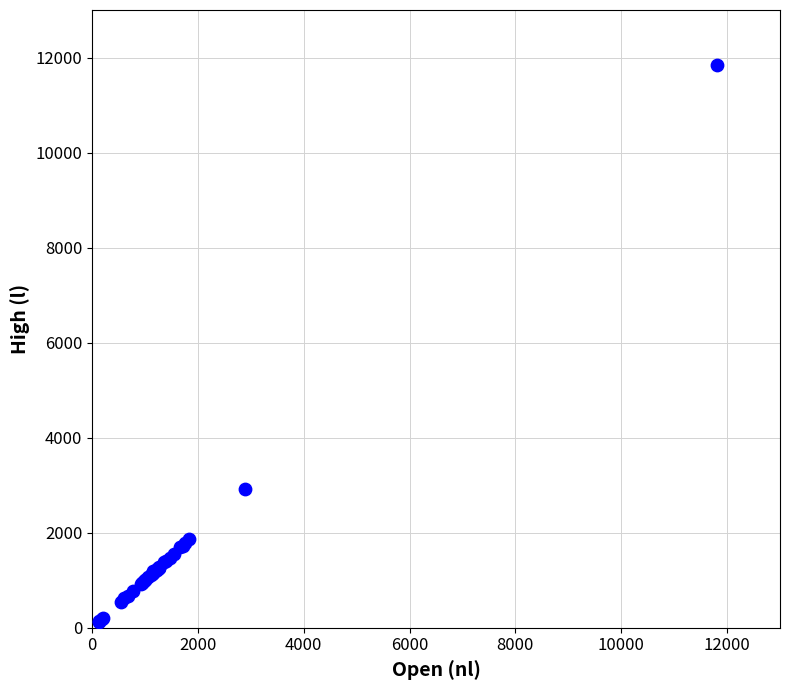

What Y value in the scatter plot is closest to 5984?

2910.0